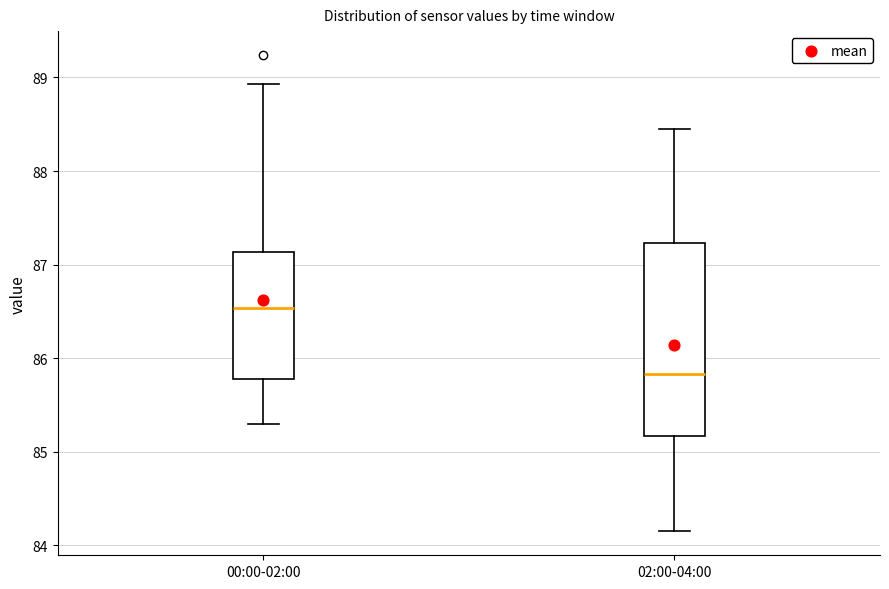

Where is the upper edge of the box for 00:00-02:00 on the y-axis? The values are not printed on the chart, so give them approximately, as read against the axis.

87.1